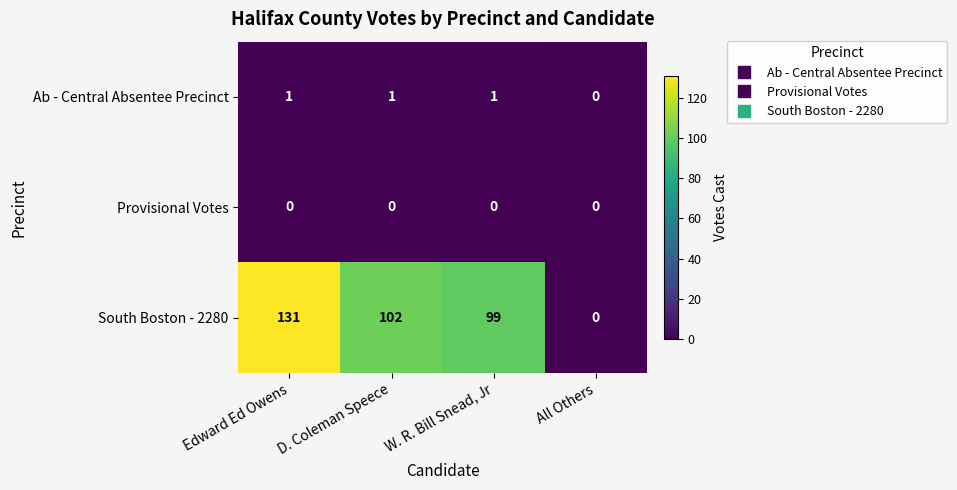

Reading left to right, extract all data points from this chart.

Ab - Central Absentee Precinct: 1	1	1	0
Provisional Votes: 0	0	0	0
South Boston - 2280: 131	102	99	0